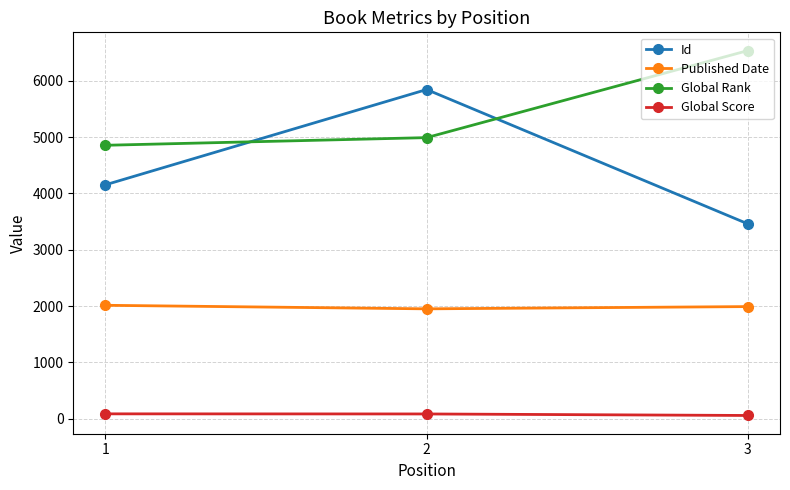

What are all the series names shown in the legend?

Id, Published Date, Global Rank, Global Score